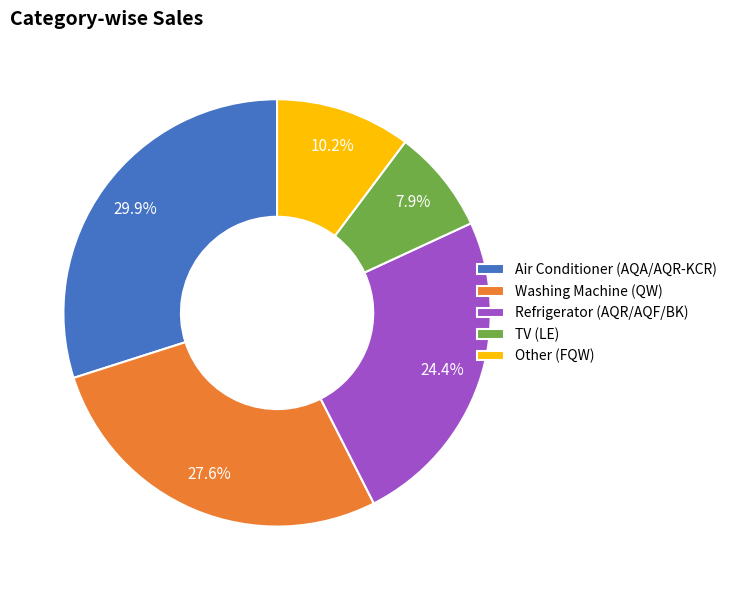

Which has a higher value, Other (FQW) or Air Conditioner (AQA/AQR-KCR)?

Air Conditioner (AQA/AQR-KCR)